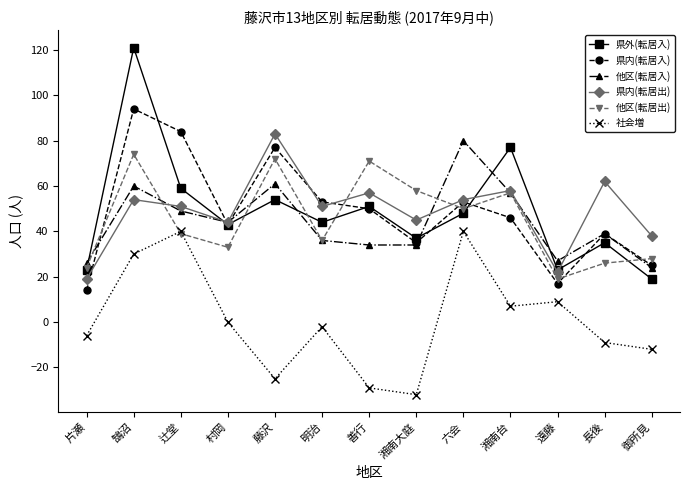

What is the label of the 13th point from the right?

片瀬